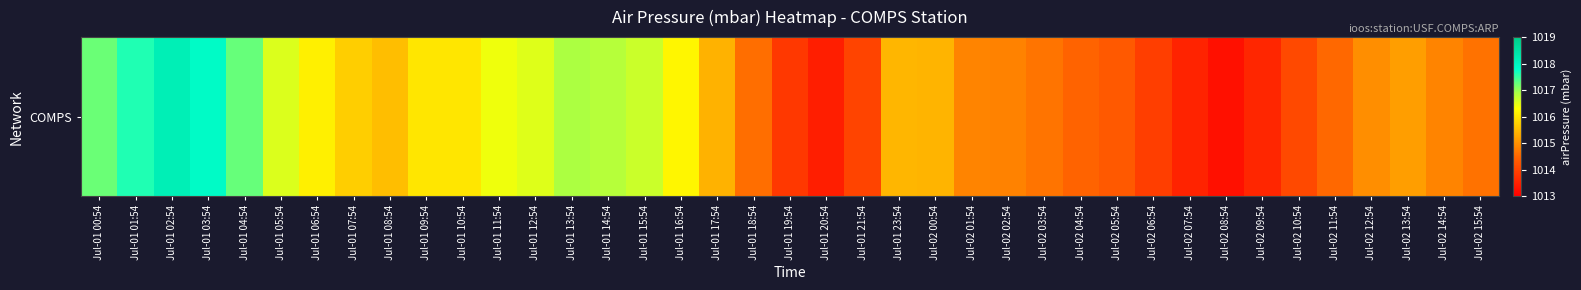

Which category has the highest value across all series?

Jul-01 02:54